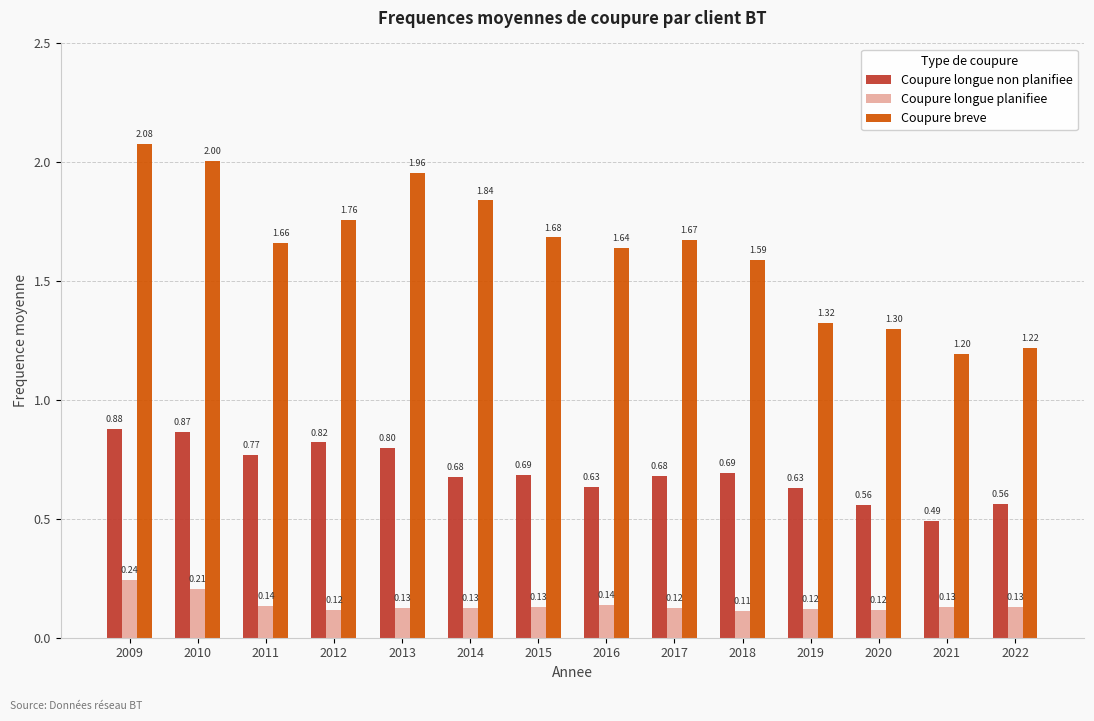

List the labels in order of Coupure breve value, smallest first.

2021, 2022, 2020, 2019, 2018, 2016, 2011, 2017, 2015, 2012, 2014, 2013, 2010, 2009